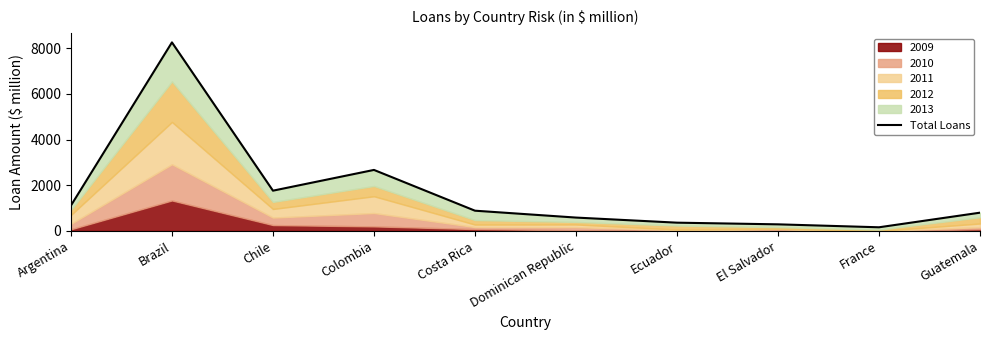

What is the ratio of the value at Chile to the value at Guatemala?

2.2